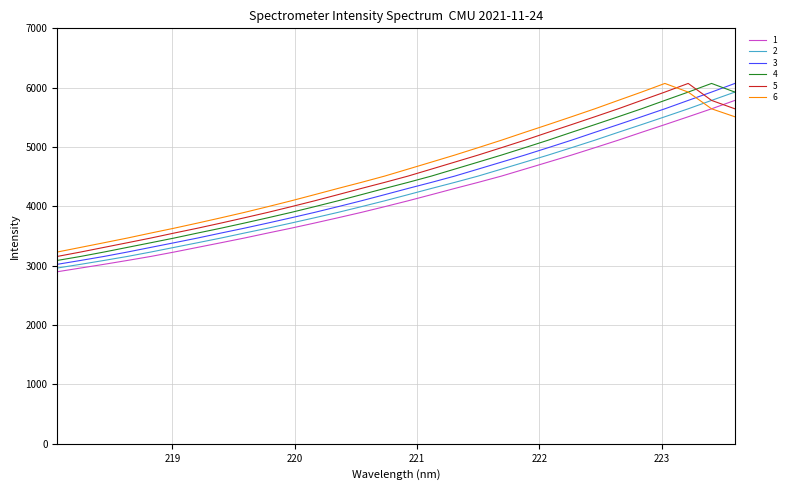

Rank the series by their average value, from lowest to highest.

1, 2, 3, 4, 5, 6